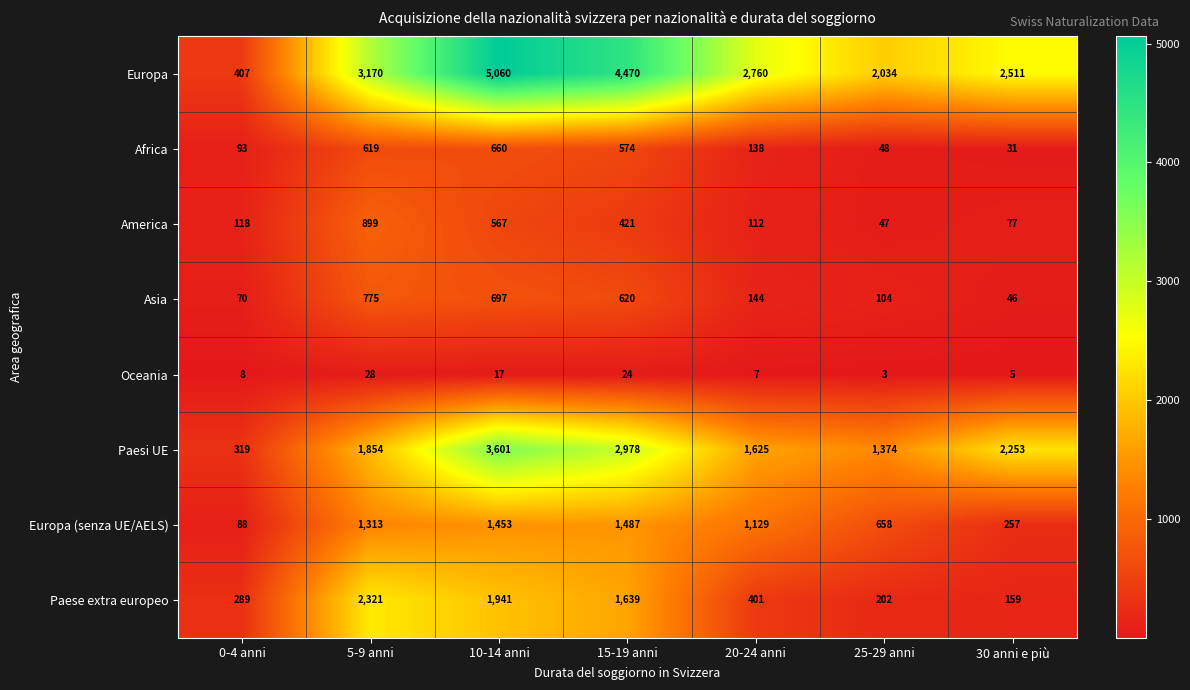

The value of Oceania at 30 anni e più is 5. True or false?

True